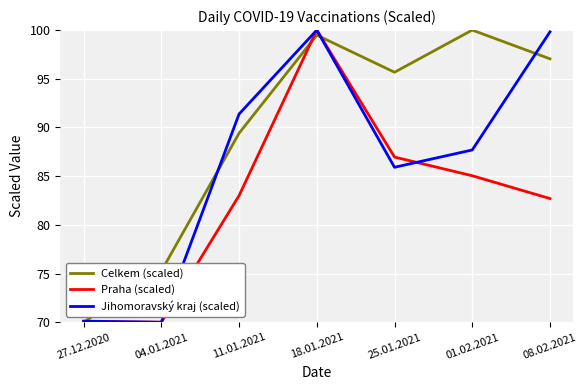

True or false: Jihomoravský kraj (scaled) has a value of 70.1 at 27.12.2020.

True